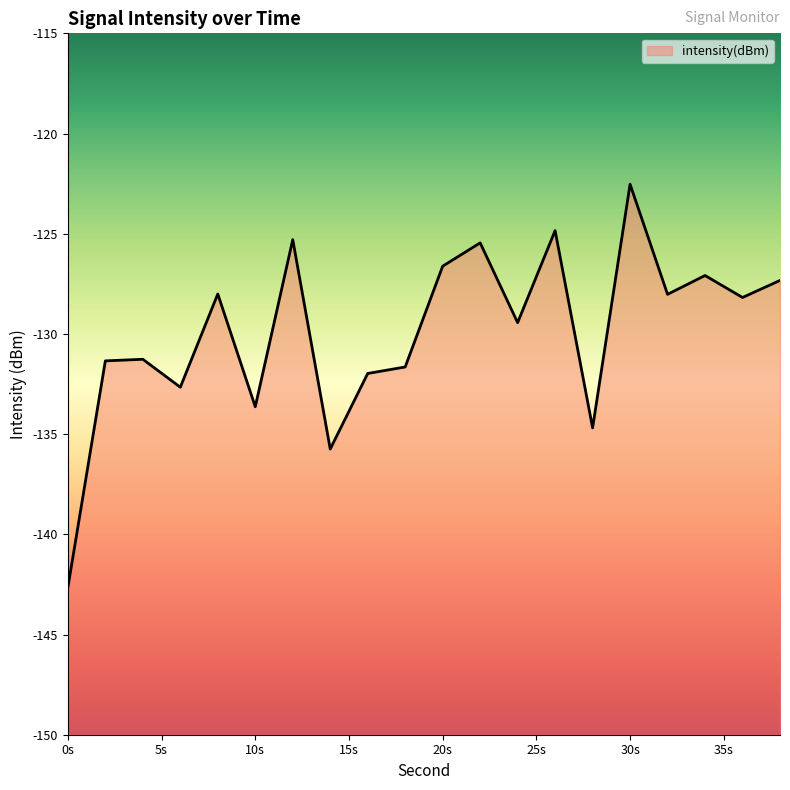

What is the average value?

-129.9